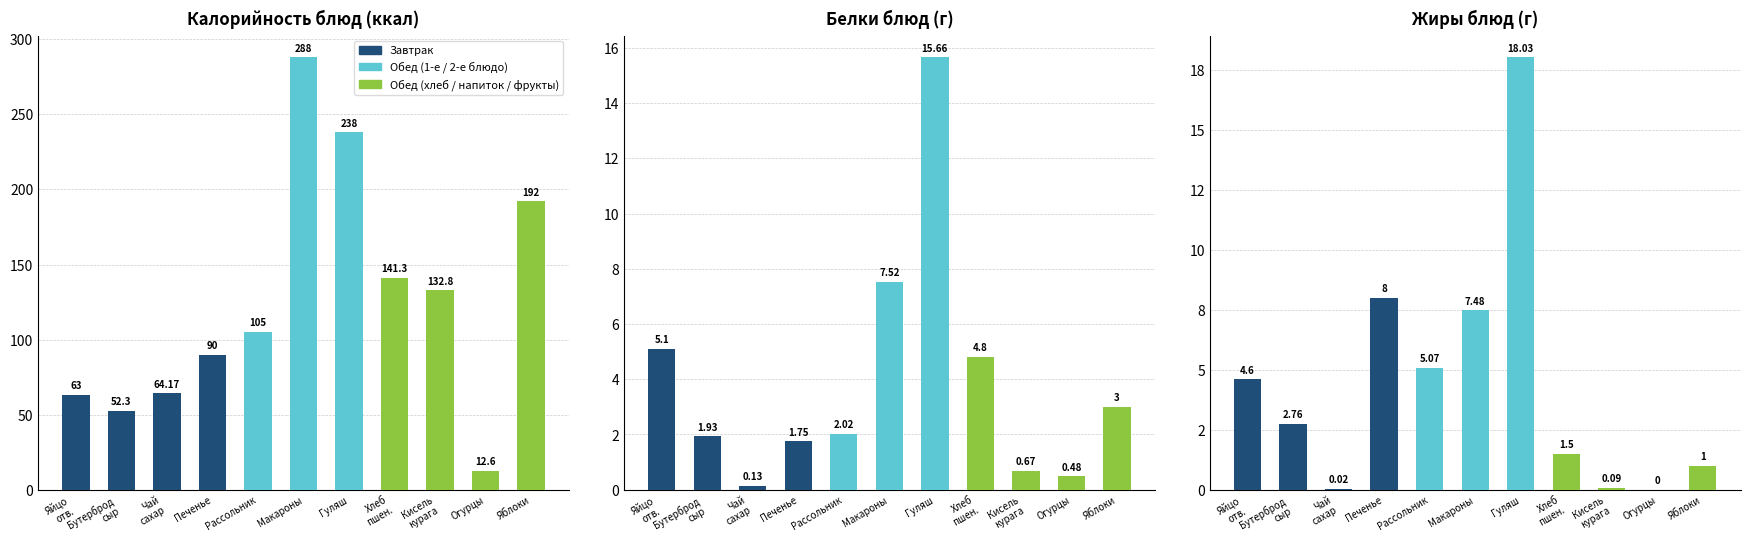

At which label does Жиры блюд (г) first exceed 2?

Яйцо
отв.